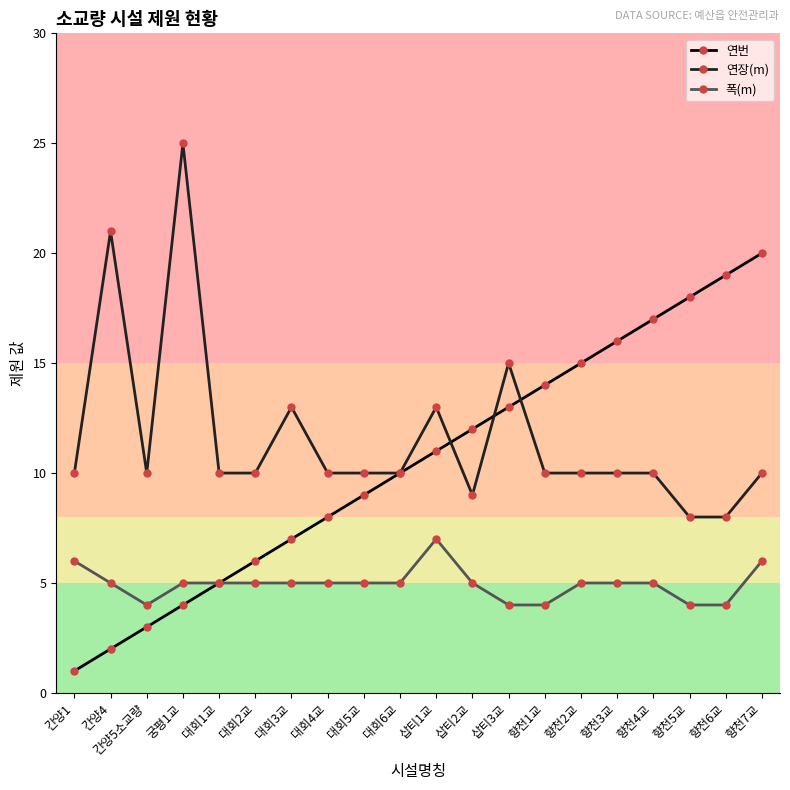

How many data points does each series have?

20